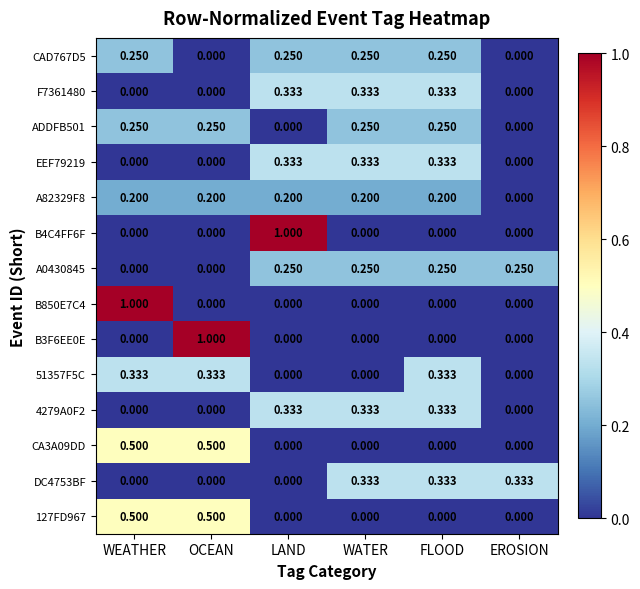

At which label does B3F6EE0E reach its peak?

OCEAN